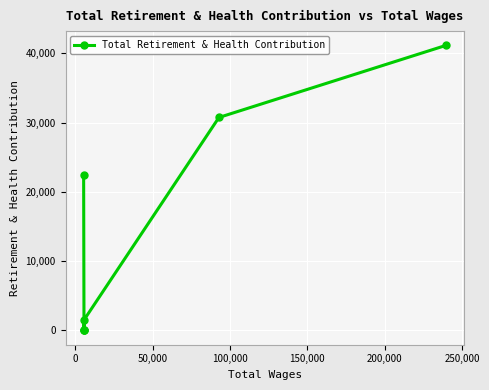

What is the sum of all values?

95875